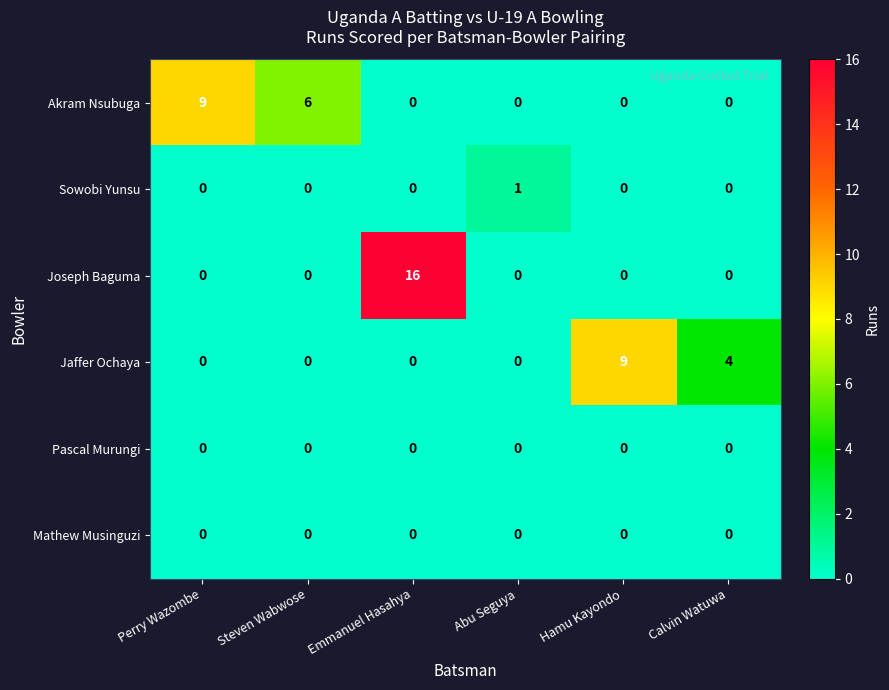

What is the total value across all series at Steven Wabwose?

6